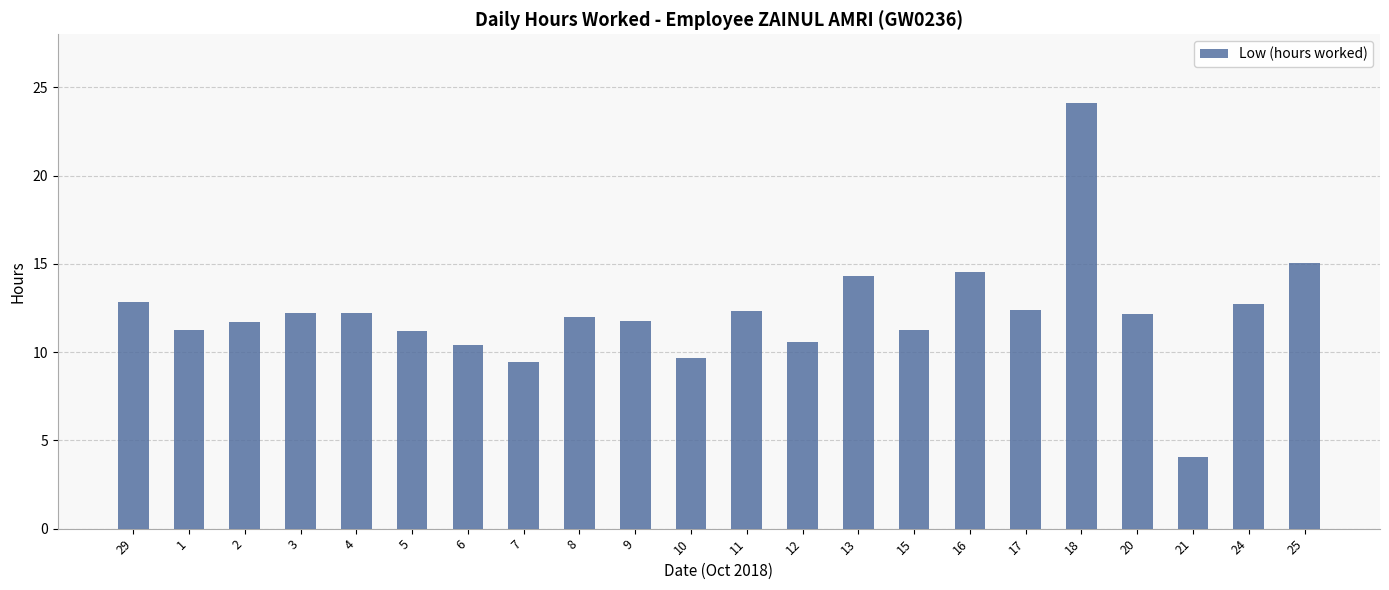

Where does the data first go above 12?

29